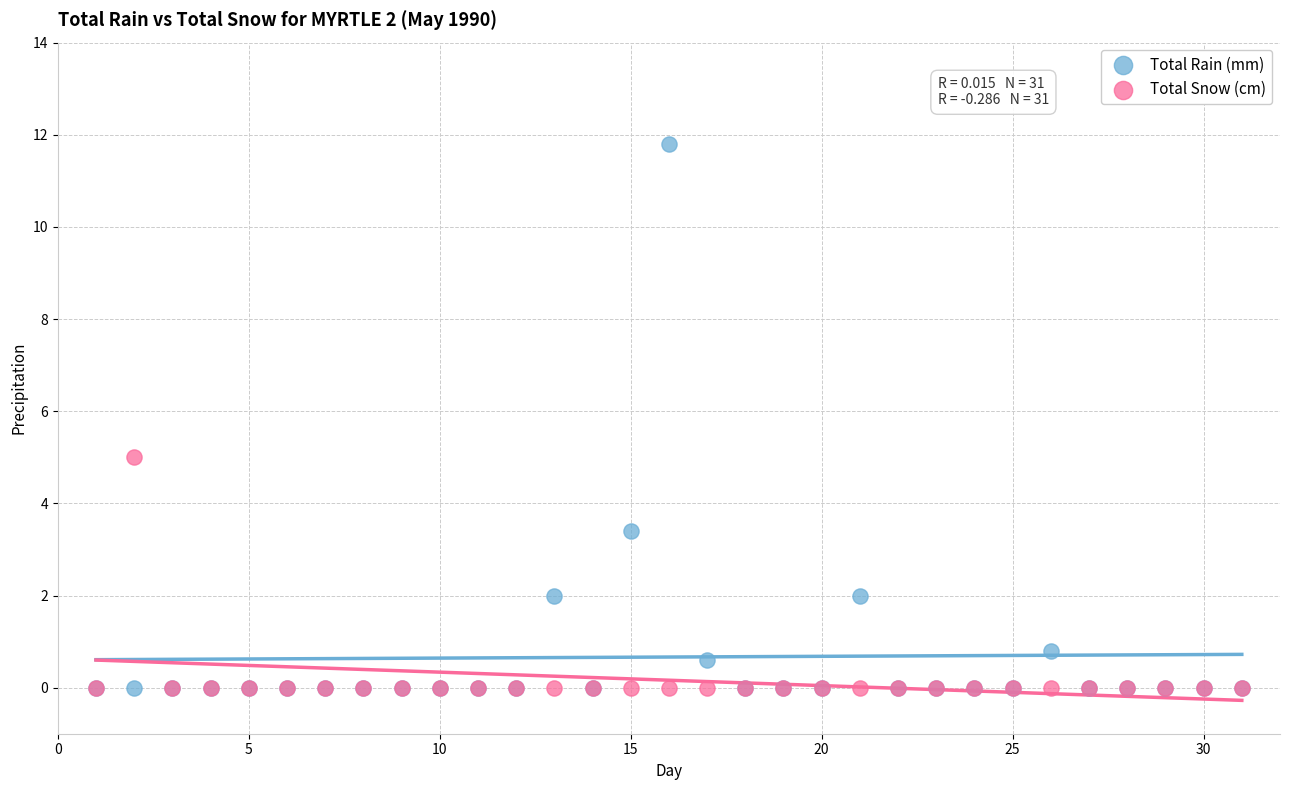

Which series has the largest Y range (max minus min)?

Total Rain (mm)